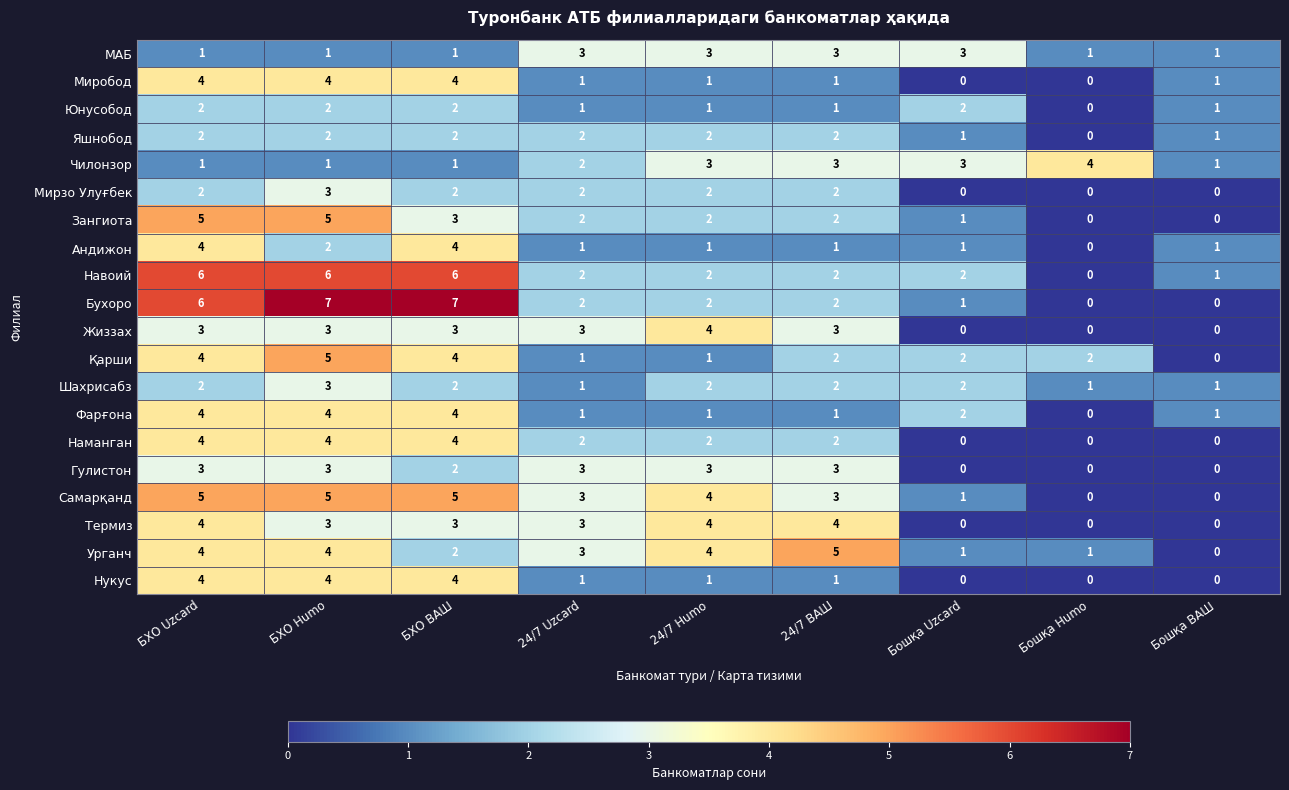

What is the spread (max minus min) of values at Бошқа Uzcard?

3